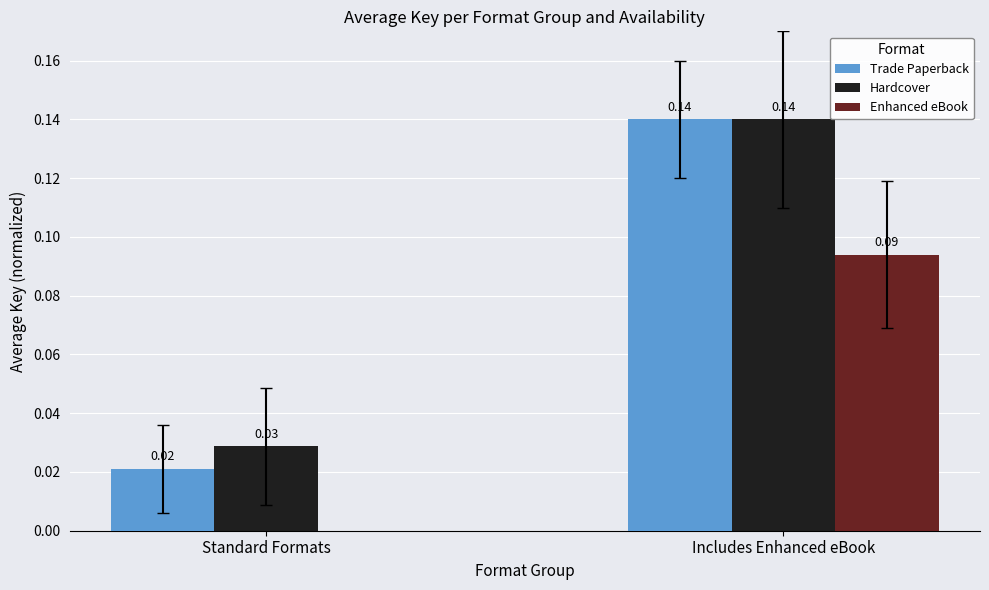

At which category is the sum across all series the highest?

Includes Enhanced eBook